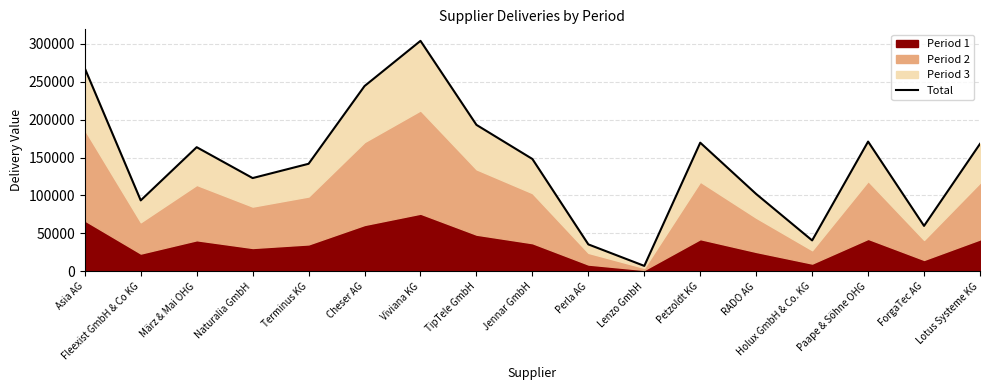

True or false: the data has more than 1 interior local peaks.

True